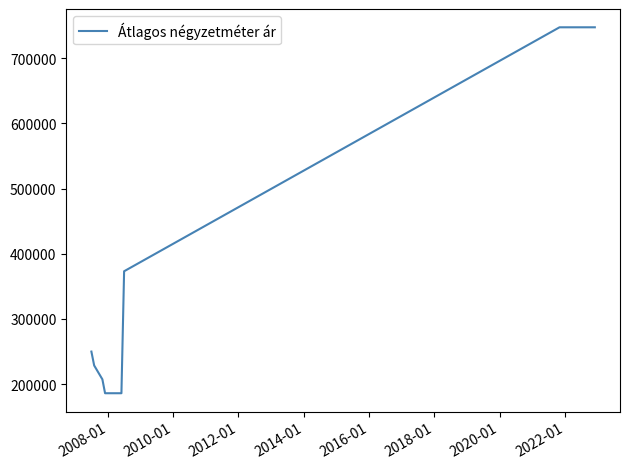

What is the greatest value displayed?

747500